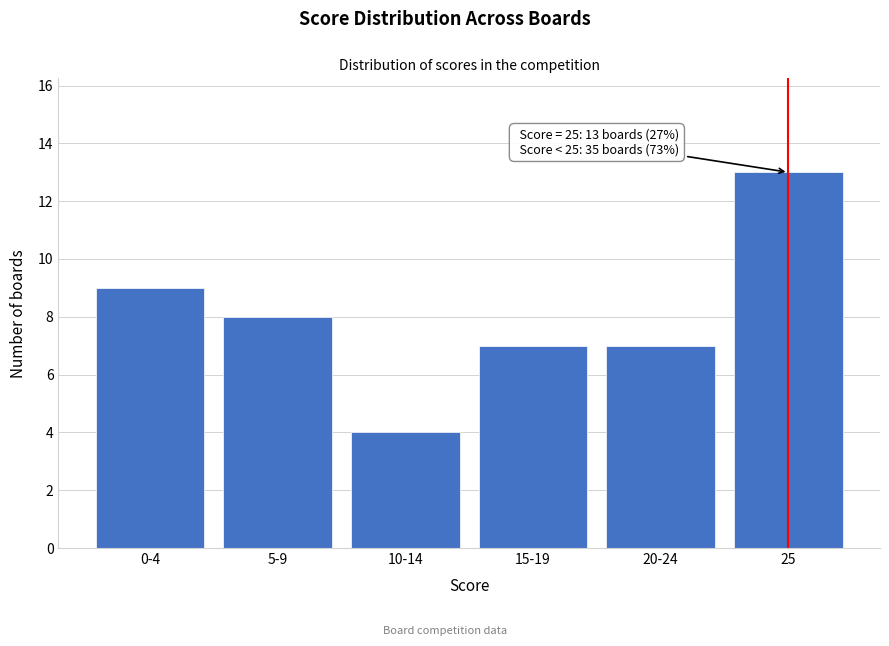

Reading left to right, what are all the values shown in this chart?

0-4=9	5-9=8	10-14=4	15-19=7	20-24=7	25=13